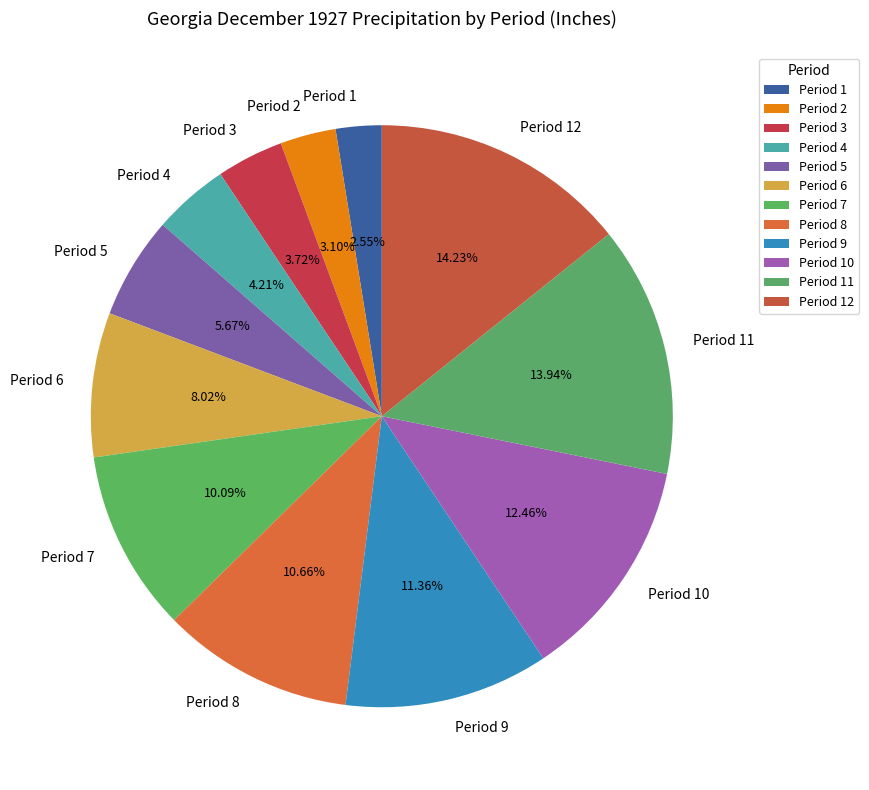

Approximately how many times larger is the value at Period 8 compared to Period 5?

1.9